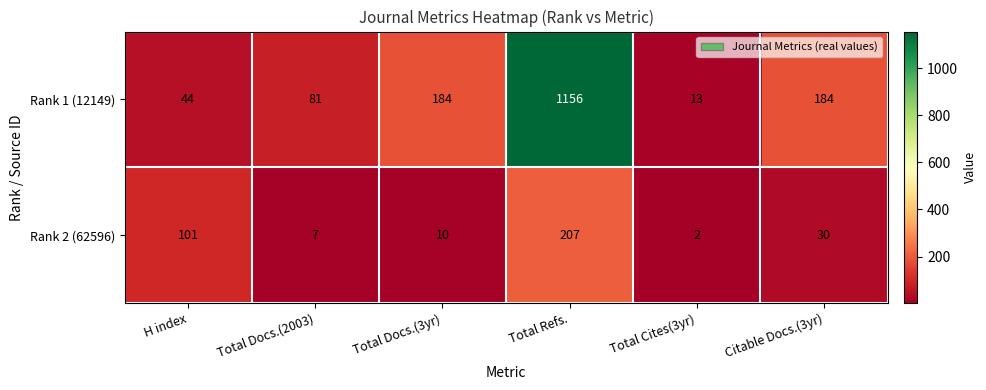

Which series has the largest total across all categories?

Rank 1 (12149)